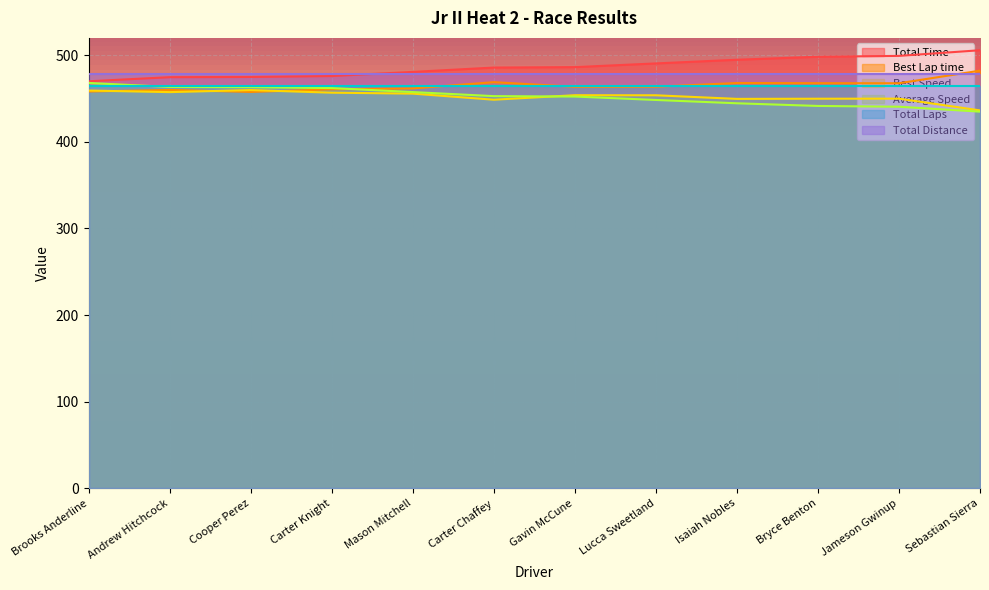

How many data points does each series have?

12